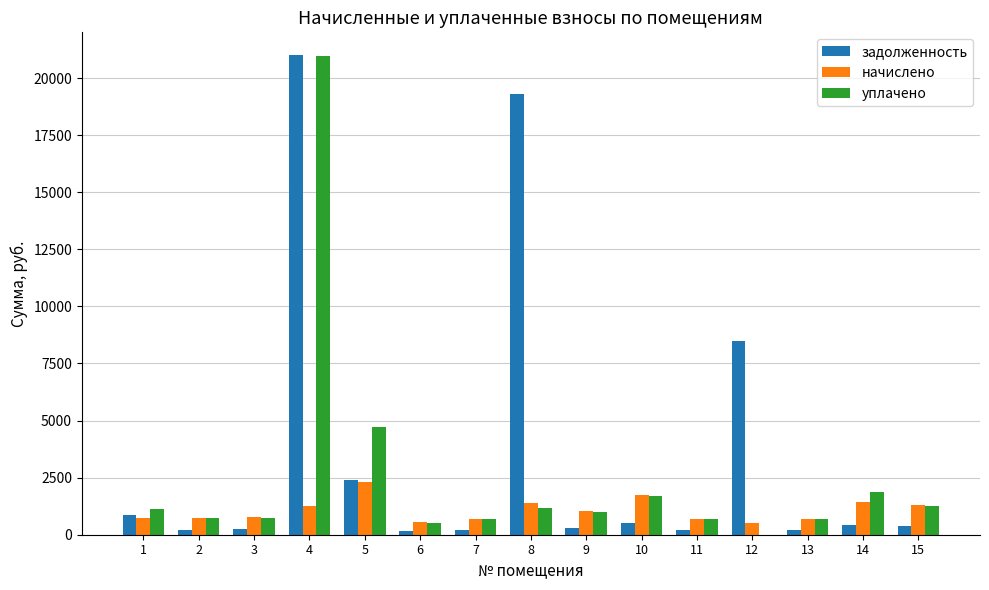

Between 8 and 13, which series saw the biggest shift?

задолженность